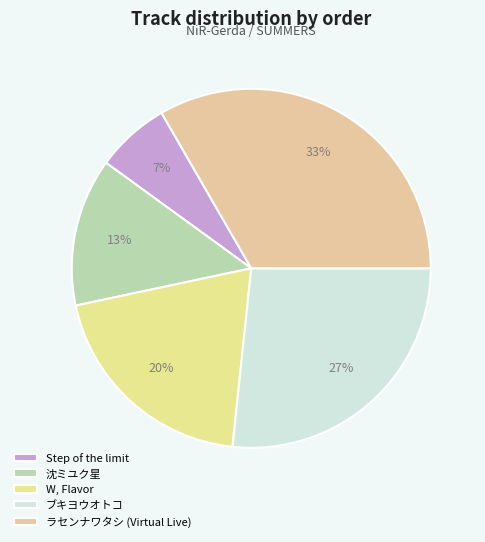

Rank the categories by value from highest to lowest.

ラセンナワタシ (Virtual Live), ブキヨウオトコ, W, Flavor, 沈ミユク星, Step of the limit